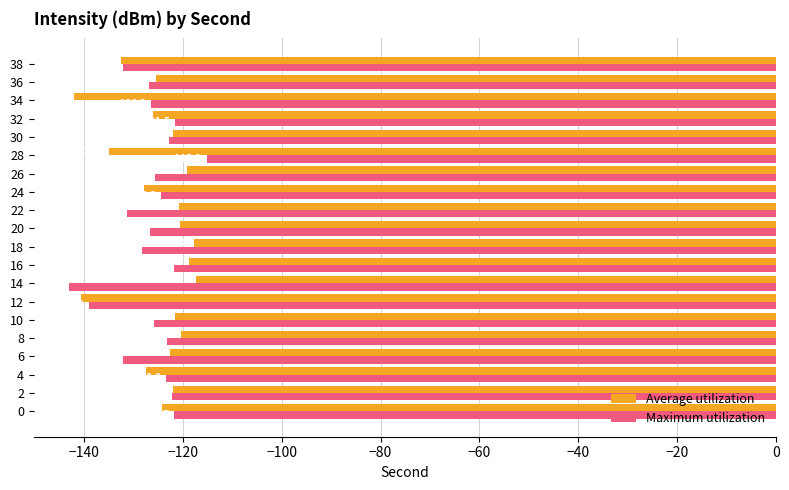

Which series has the largest range (max minus min)?

Maximum utilization